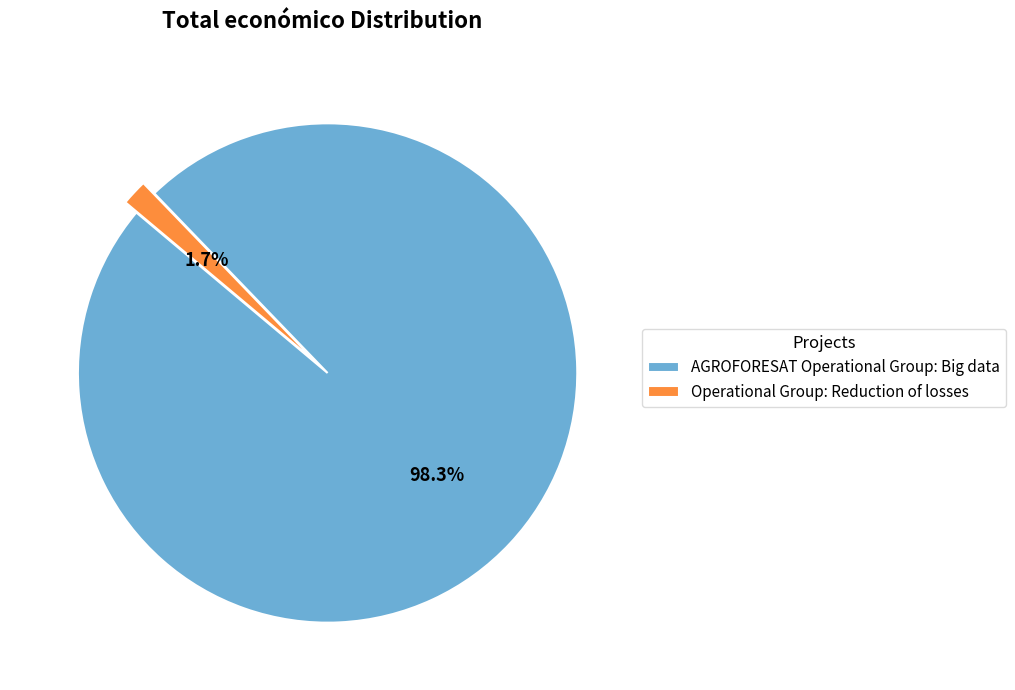

Which category has the smallest portion of the pie?

Operational Group: Reduction of losses